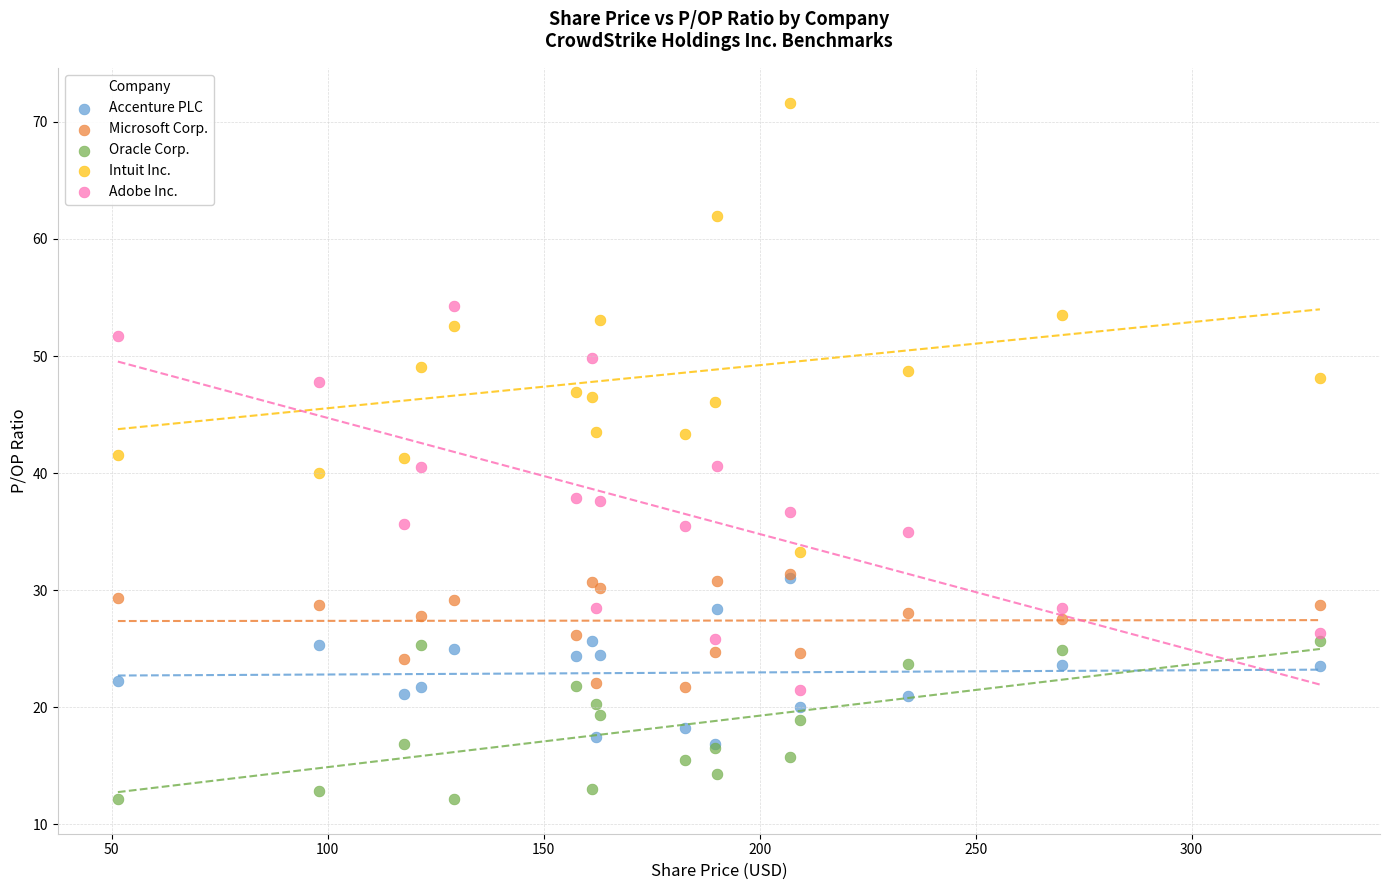

Which series reaches the maximum Y coordinate?

Intuit Inc.